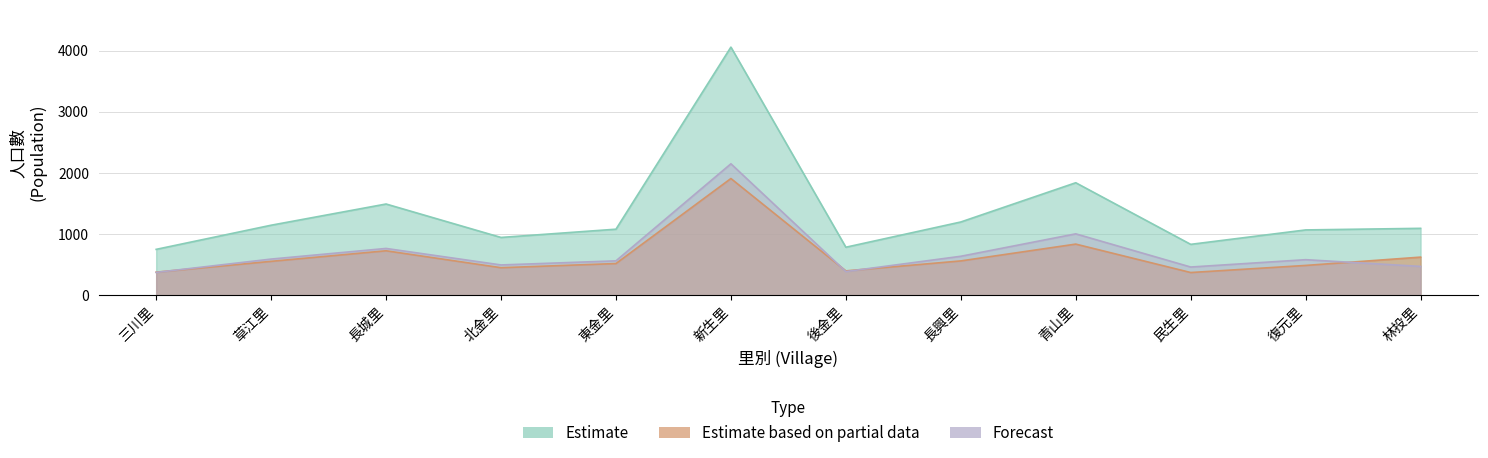

At how many categories does at least one series exceed 3190?

1